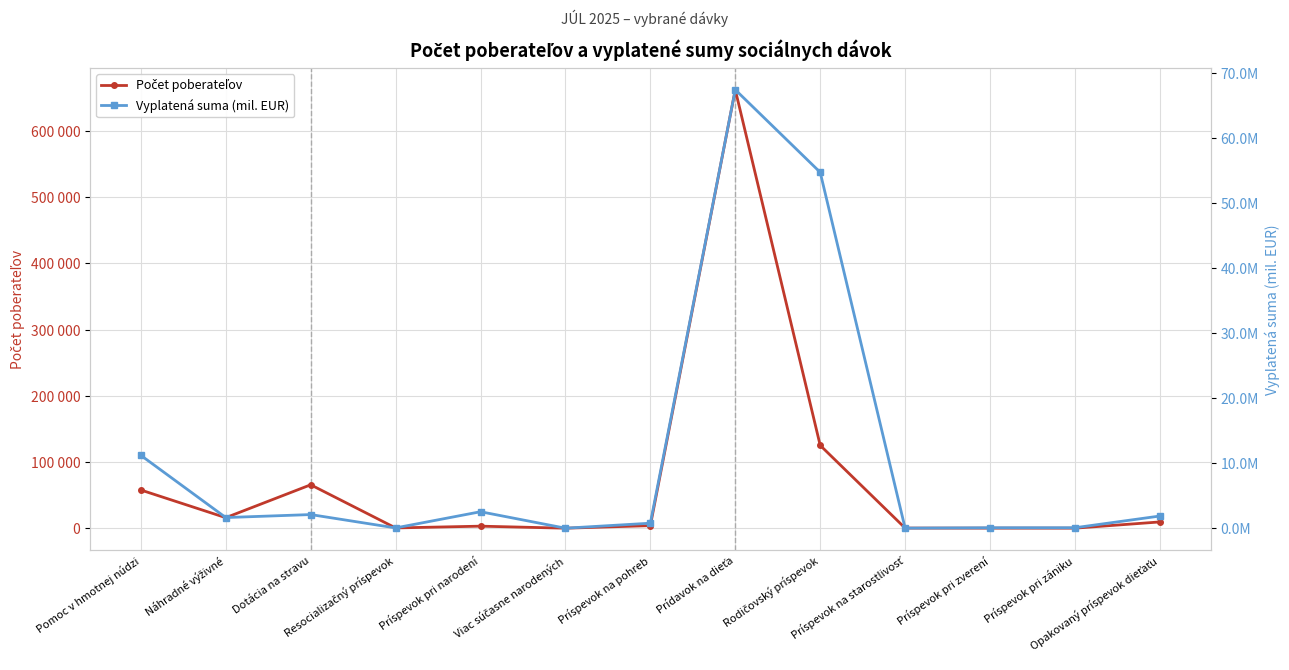

What position from the right is Opakovaný príspevok dieťaťu?

1